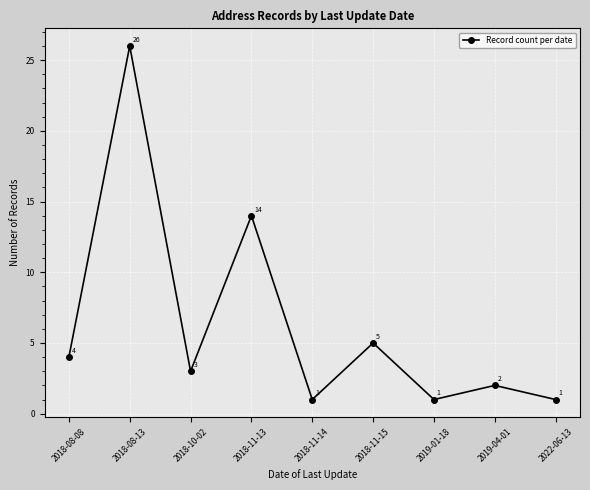

Reading left to right, what are all the values shown in this chart?

4	26	3	14	1	5	1	2	1